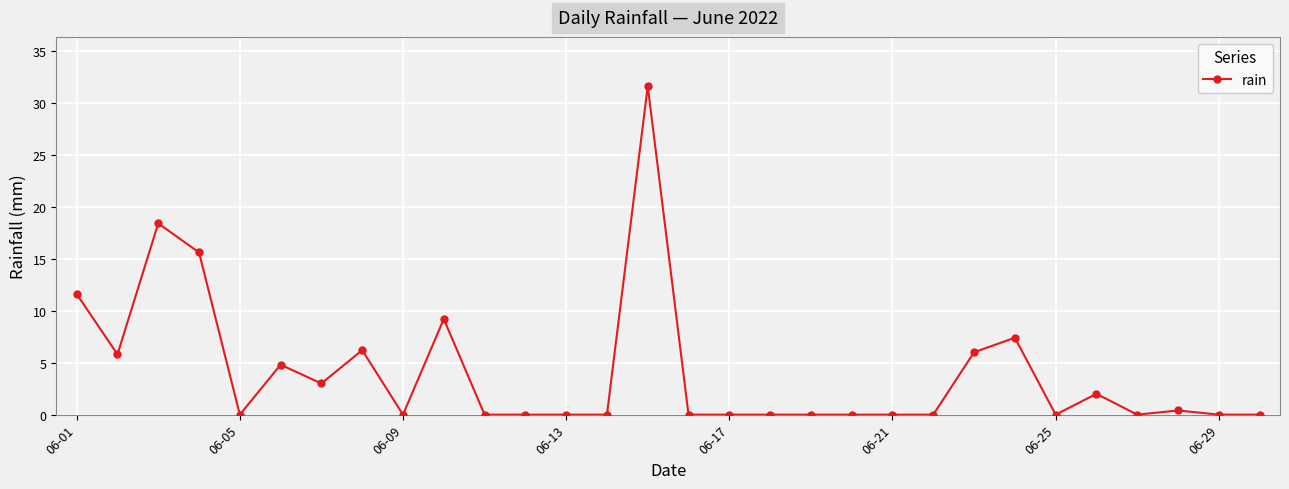

Reading left to right, transcribe all the data shown in this chart.

11.6	5.8	18.4	15.6	0.0	4.8	3.0	6.2	0.0	9.2	0.0	0.0	0.0	0.0	31.6	0.0	0.0	0.0	0.0	0.0	0.0	0.0	6.0	7.4	0.0	2.0	0.0	0.4	0.0	0.0